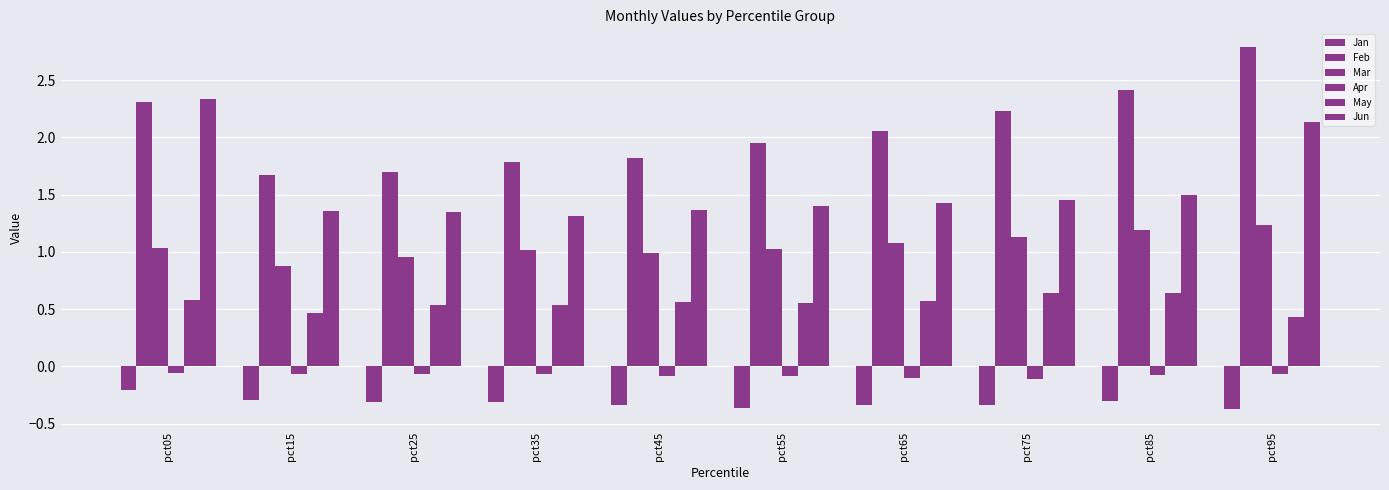

Reading left to right, what are all the values shown in this chart?

Jan: pct05=-0.2	pct15=-0.3	pct25=-0.3	pct35=-0.3	pct45=-0.3	pct55=-0.4	pct65=-0.3	pct75=-0.3	pct85=-0.3	pct95=-0.4
Feb: pct05=2.3	pct15=1.7	pct25=1.7	pct35=1.8	pct45=1.8	pct55=2.0	pct65=2.1	pct75=2.2	pct85=2.4	pct95=2.8
Mar: pct05=1.0	pct15=0.9	pct25=1.0	pct35=1.0	pct45=1.0	pct55=1.0	pct65=1.1	pct75=1.1	pct85=1.2	pct95=1.2
Apr: pct05=-0.1	pct15=-0.1	pct25=-0.1	pct35=-0.1	pct45=-0.1	pct55=-0.1	pct65=-0.1	pct75=-0.1	pct85=-0.1	pct95=-0.1
May: pct05=0.6	pct15=0.5	pct25=0.5	pct35=0.5	pct45=0.6	pct55=0.6	pct65=0.6	pct75=0.6	pct85=0.6	pct95=0.4
Jun: pct05=2.3	pct15=1.4	pct25=1.3	pct35=1.3	pct45=1.4	pct55=1.4	pct65=1.4	pct75=1.5	pct85=1.5	pct95=2.1